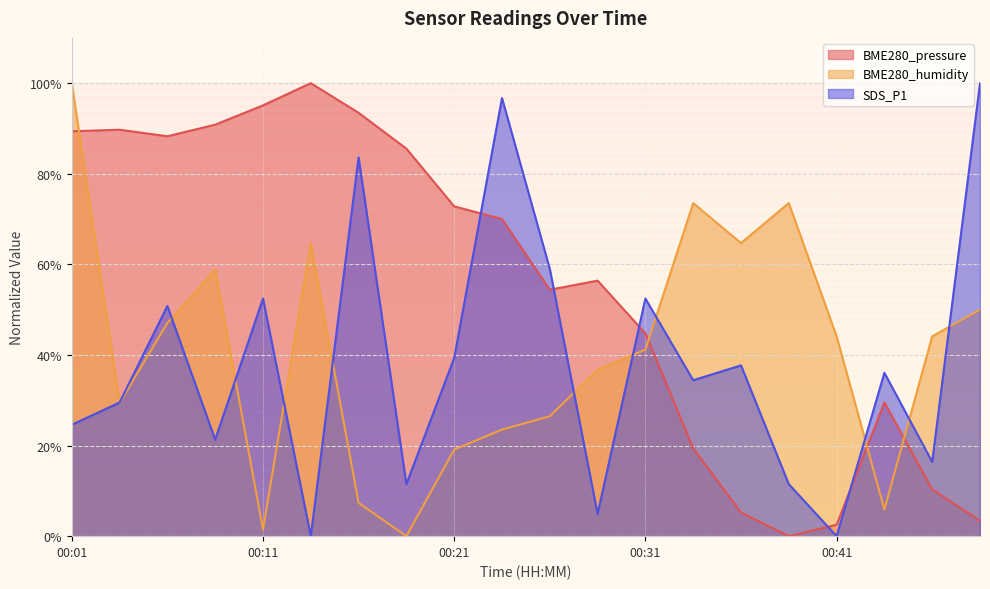

At which label does BME280_humidity first exceed 44?

00:01